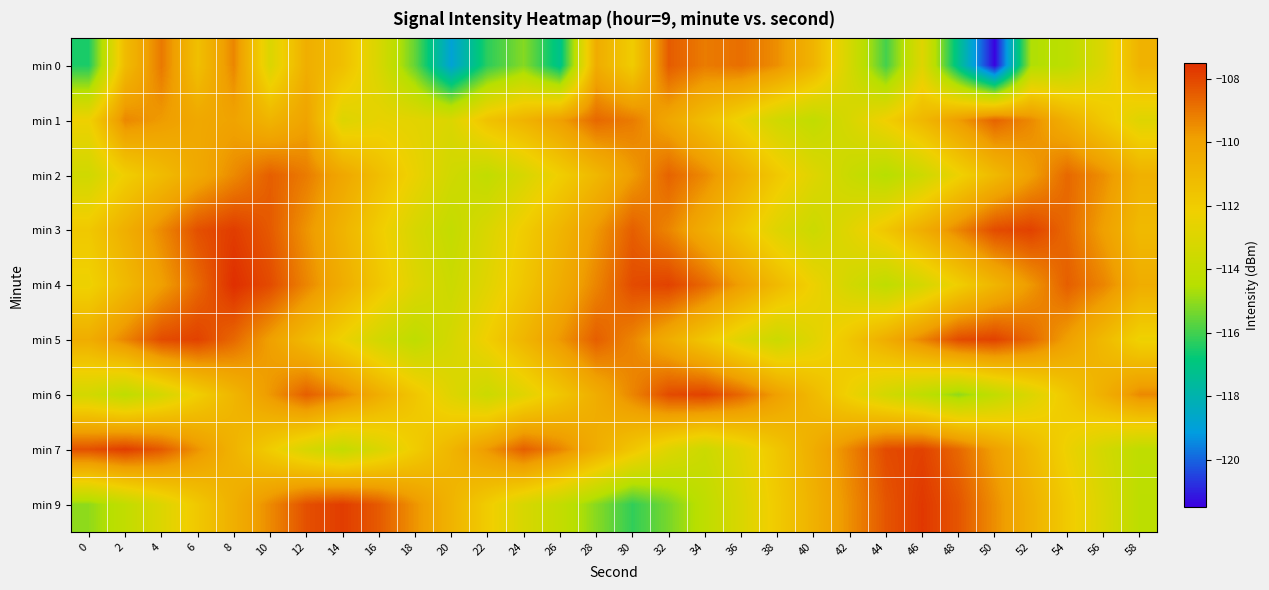

Which series has the widest spread of values?

min 0